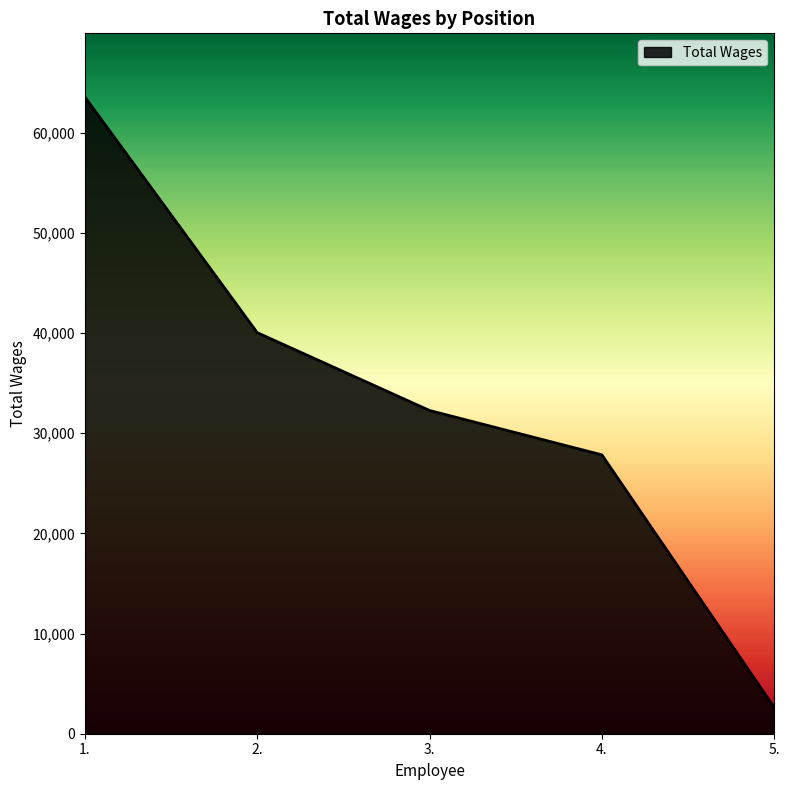

Does the chart have visible grid lines?

No